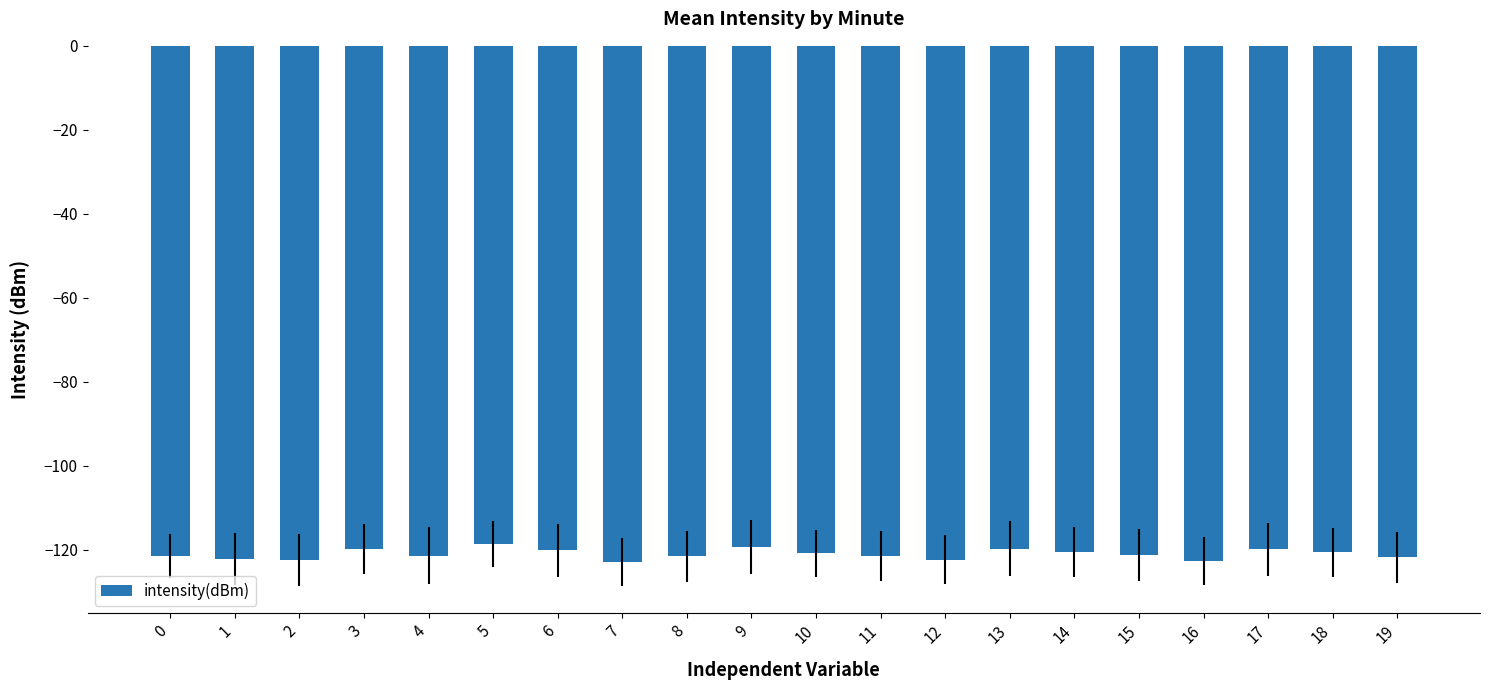

What is the value of the 18th bar from the left?

-119.9